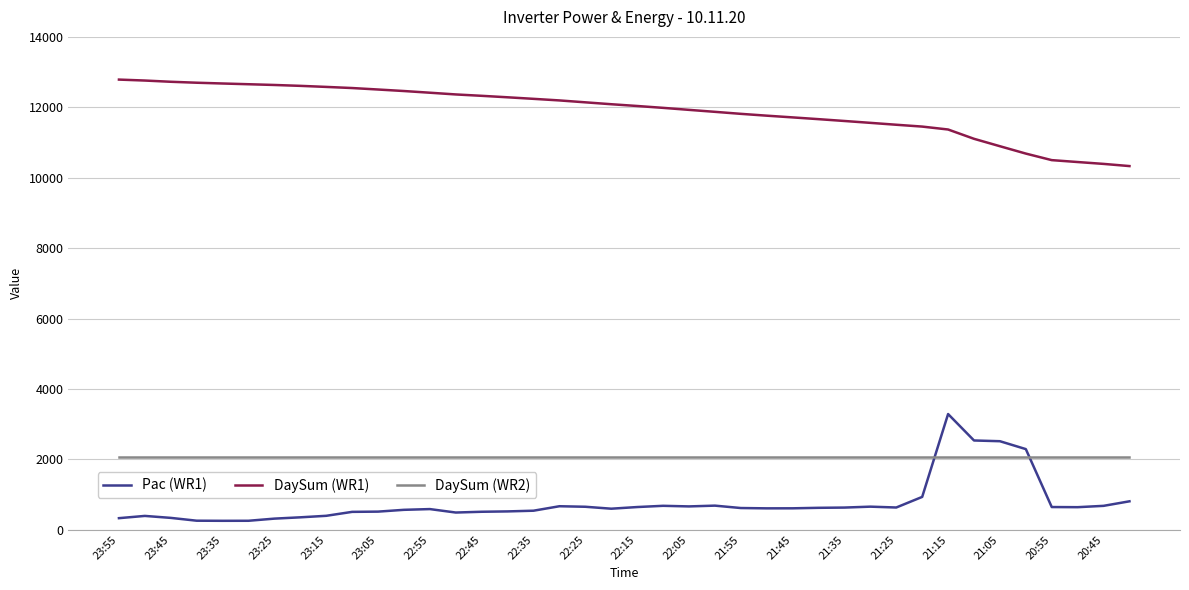

What is the maximum value for Pac (WR1)?

3286